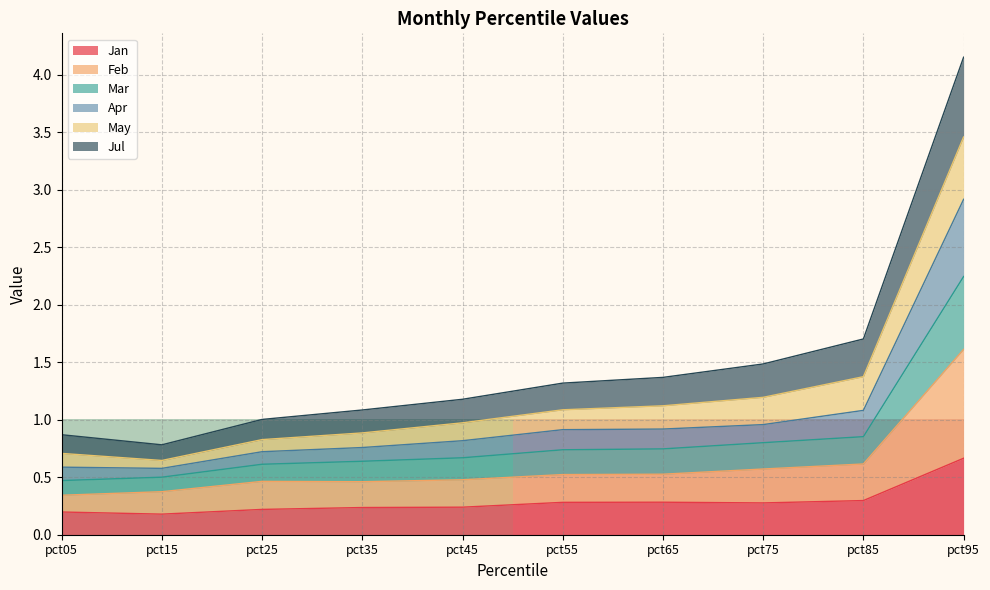

True or false: Jan has a value of 0.3 at pct75.

True